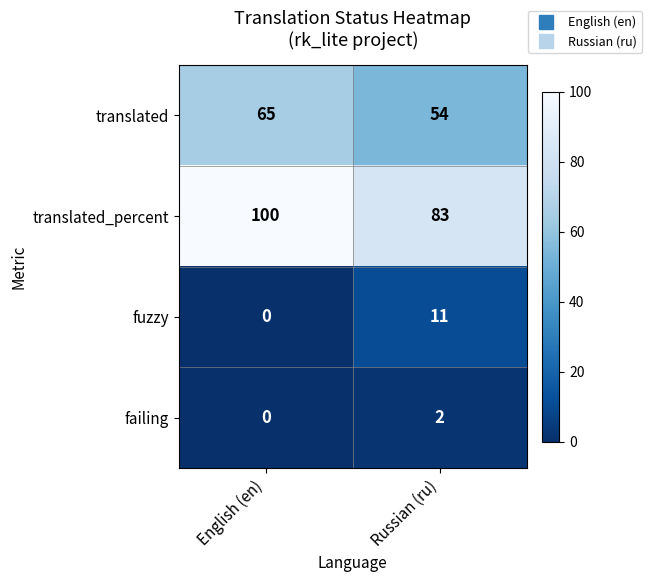

What is the lowest value of the translated series?

54